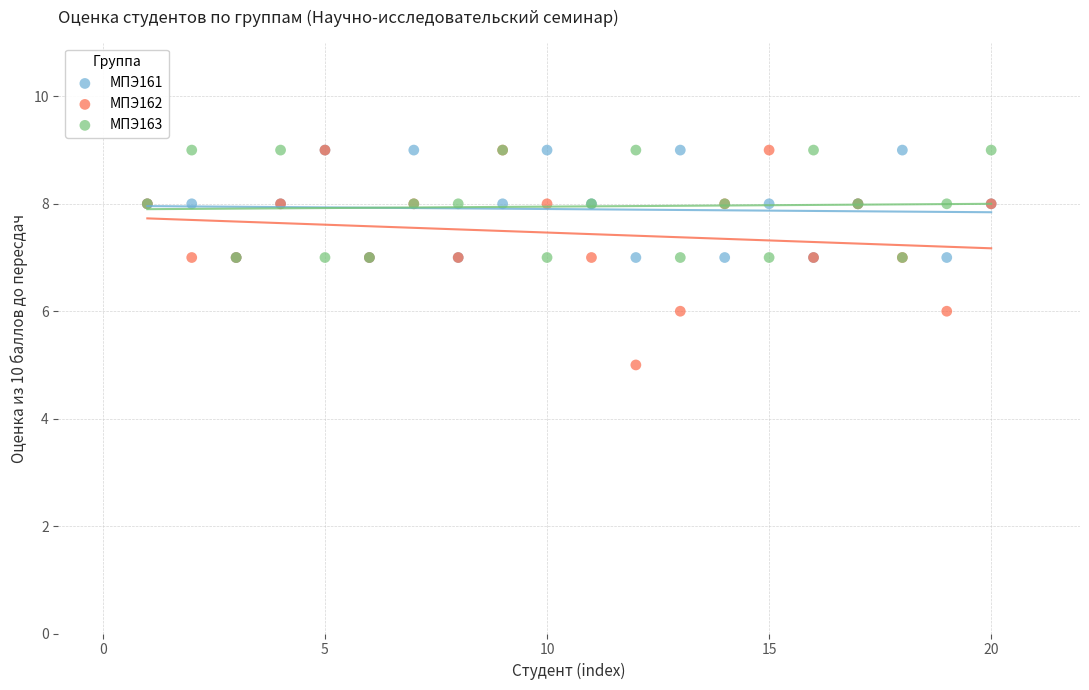

What are all the series names shown in the legend?

МПЭ161, МПЭ162, МПЭ163